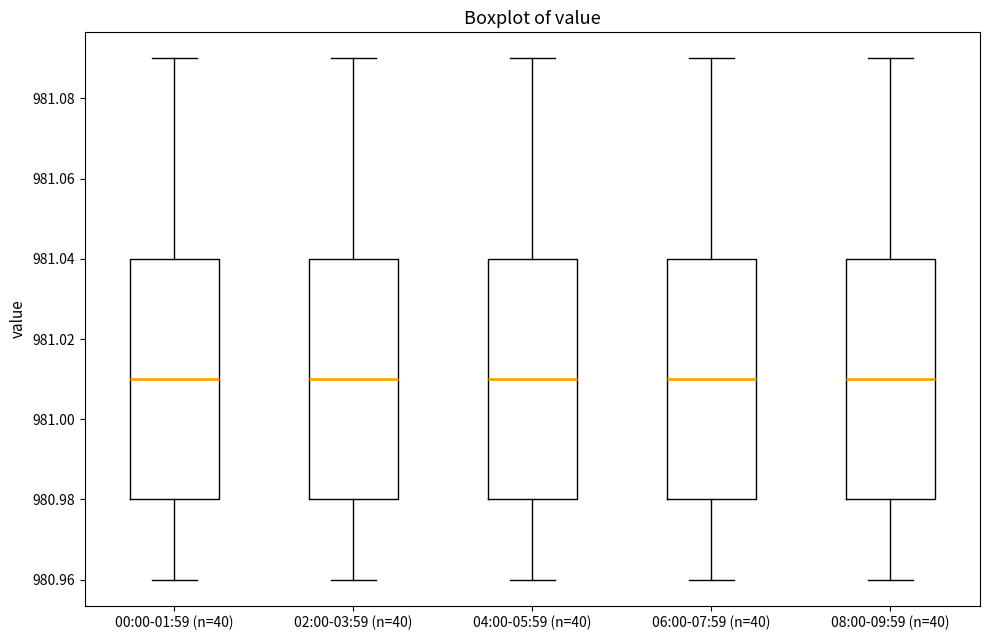

Where does the lower whisker of the box for 04:00-05:59 (n=40) end on the y-axis? The values are not printed on the chart, so give them approximately, as read against the axis.

980.96